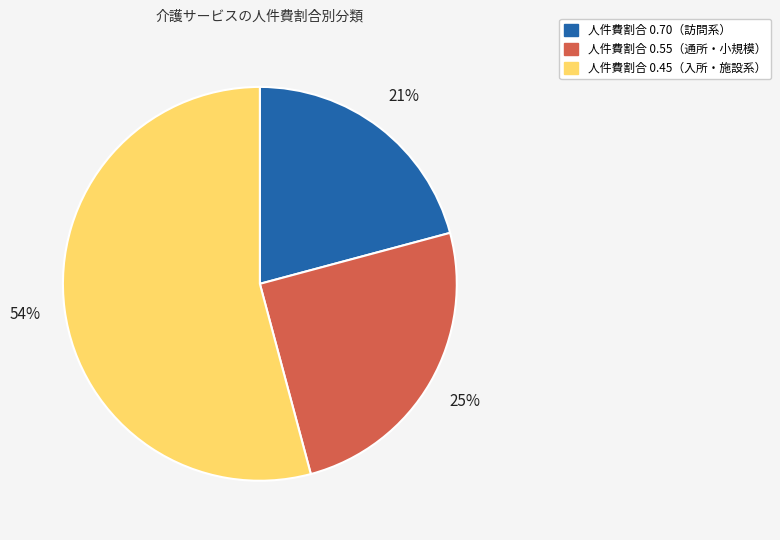

Which slice is the largest?

人件費割合 0.45（入所・施設系）